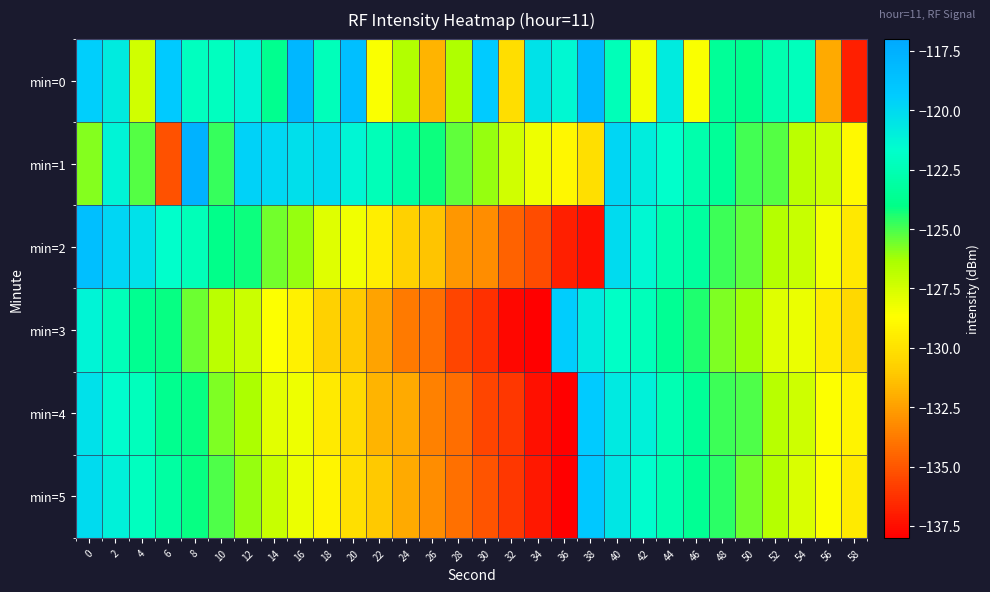

Which has a higher value, 34 or 10?

34